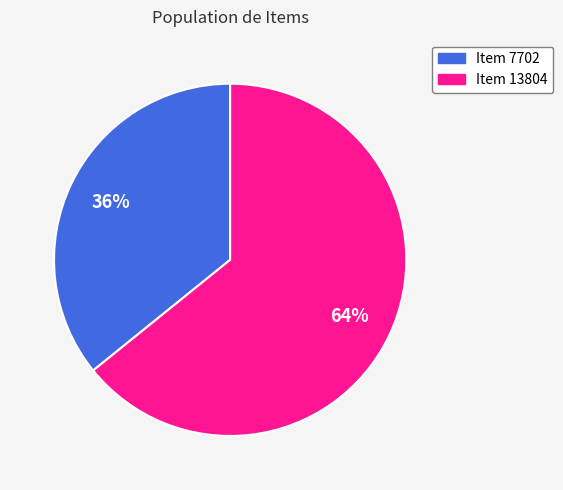

What is the majority slice?

Item 13804